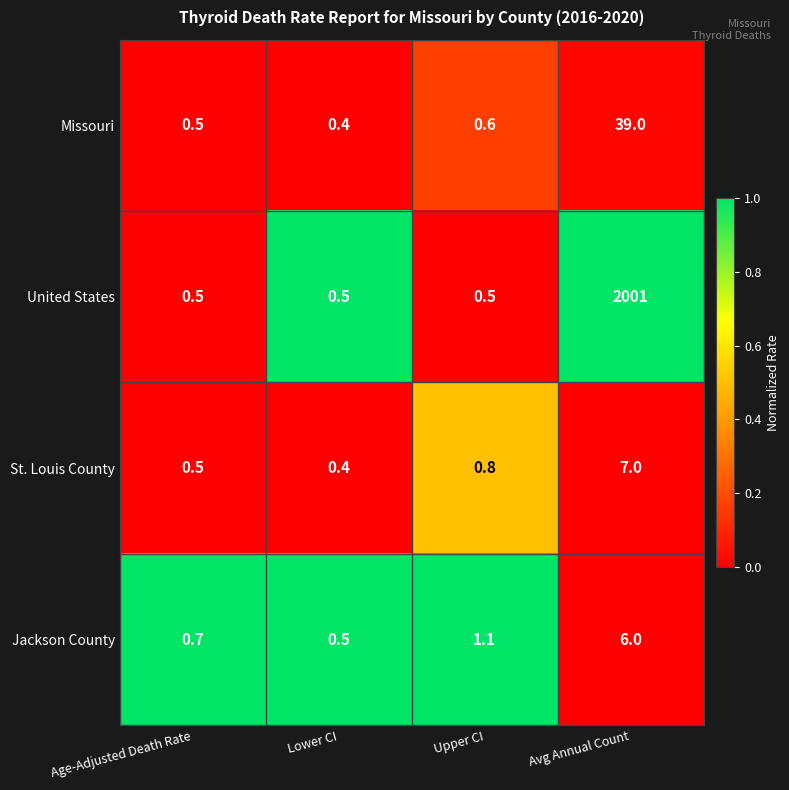

What is the sum of all United States values?

2002.5